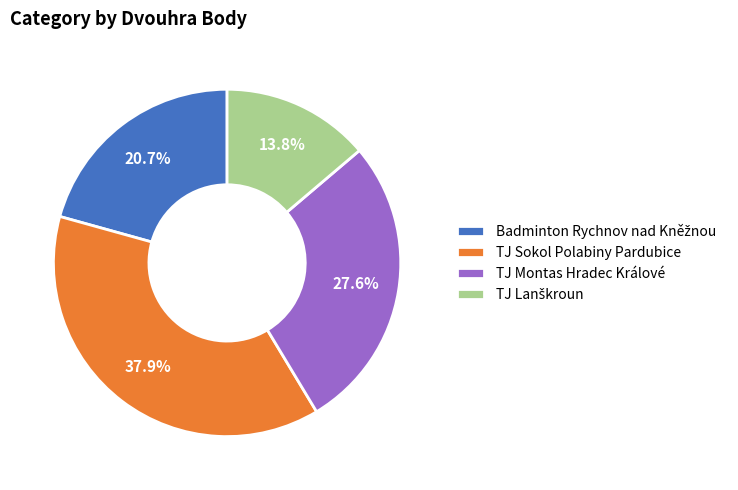

Does any single category account for the majority?

No